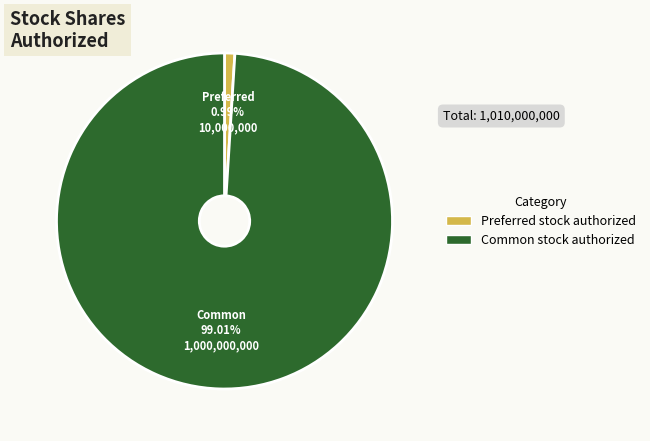

How many segments does this pie chart have?

2